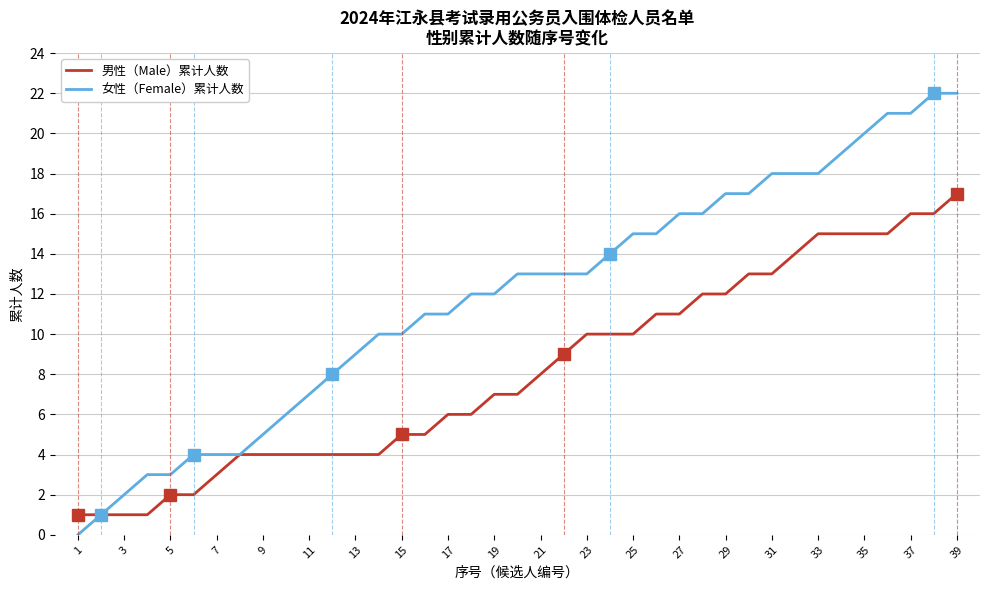

Which series has the widest spread of values?

女性（Female）累计人数